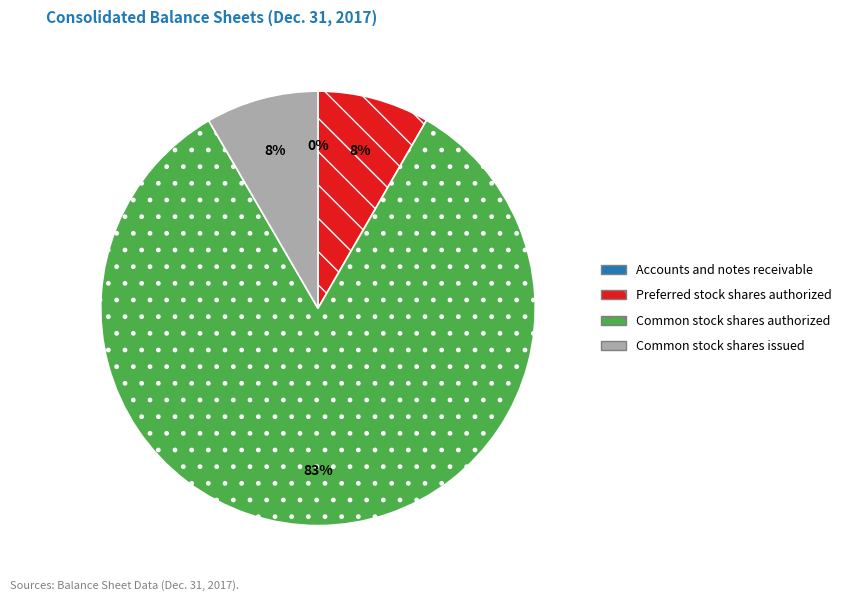

To the nearest percent, what portion does Preferred stock shares authorized represent?

8%